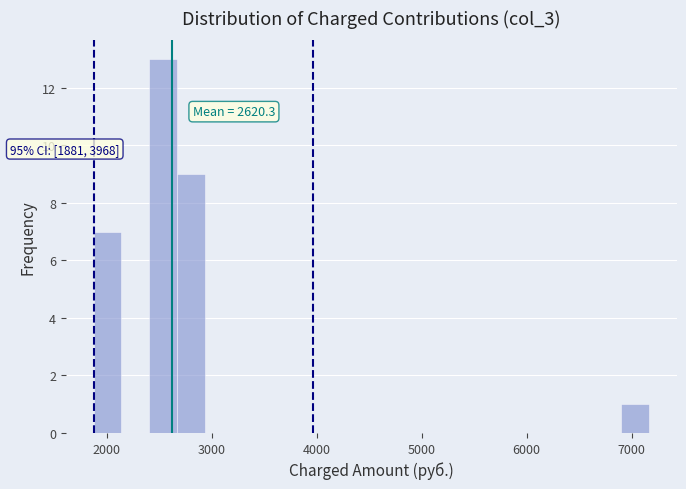

Read against the x-axis, roughly where is the centre of the tallest bar?

2500